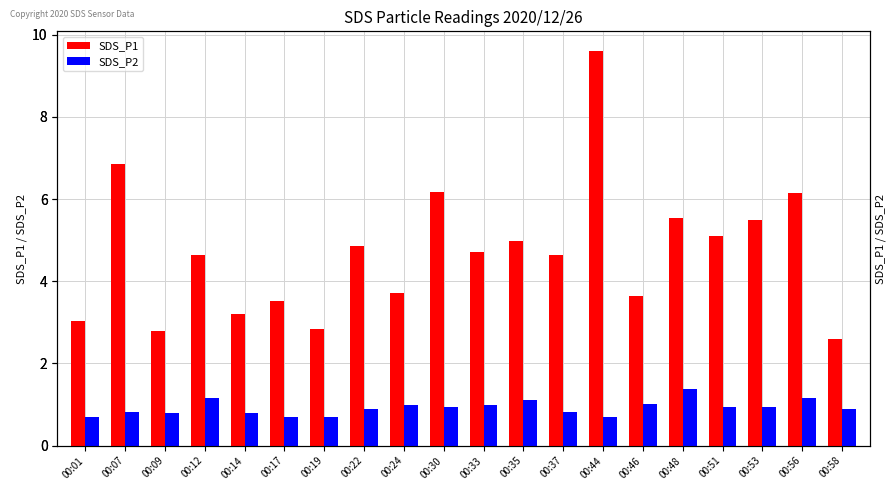

What is the average value of the SDS_P2 series?

0.9